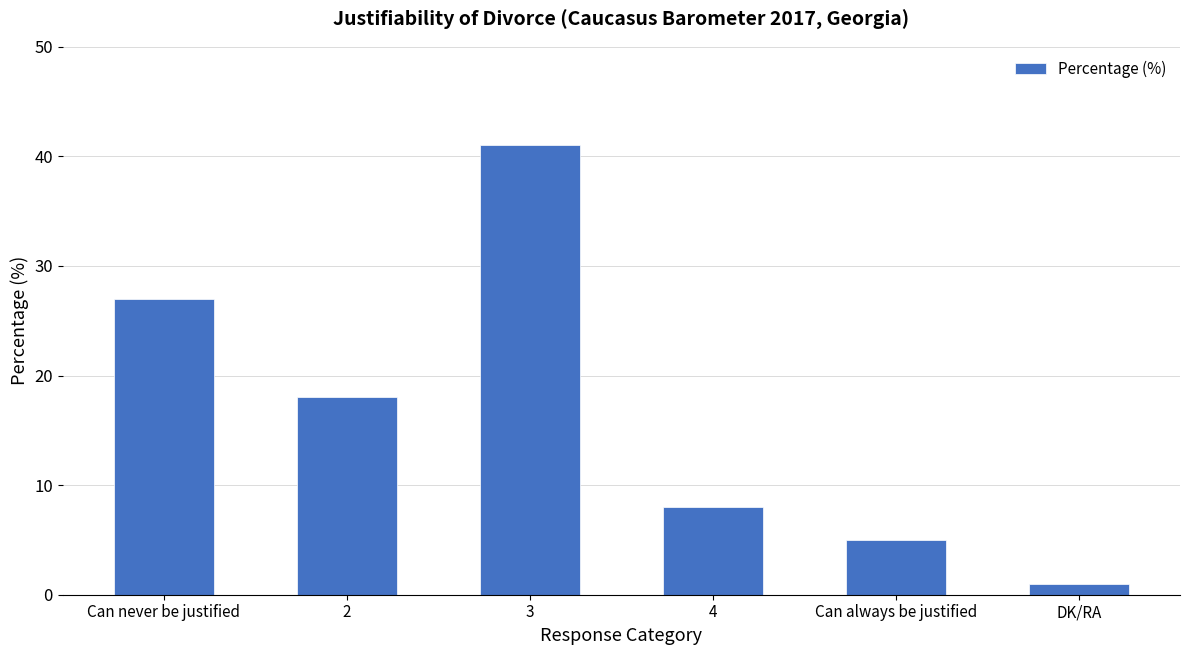

Which has a higher value, 2 or Can always be justified?

2